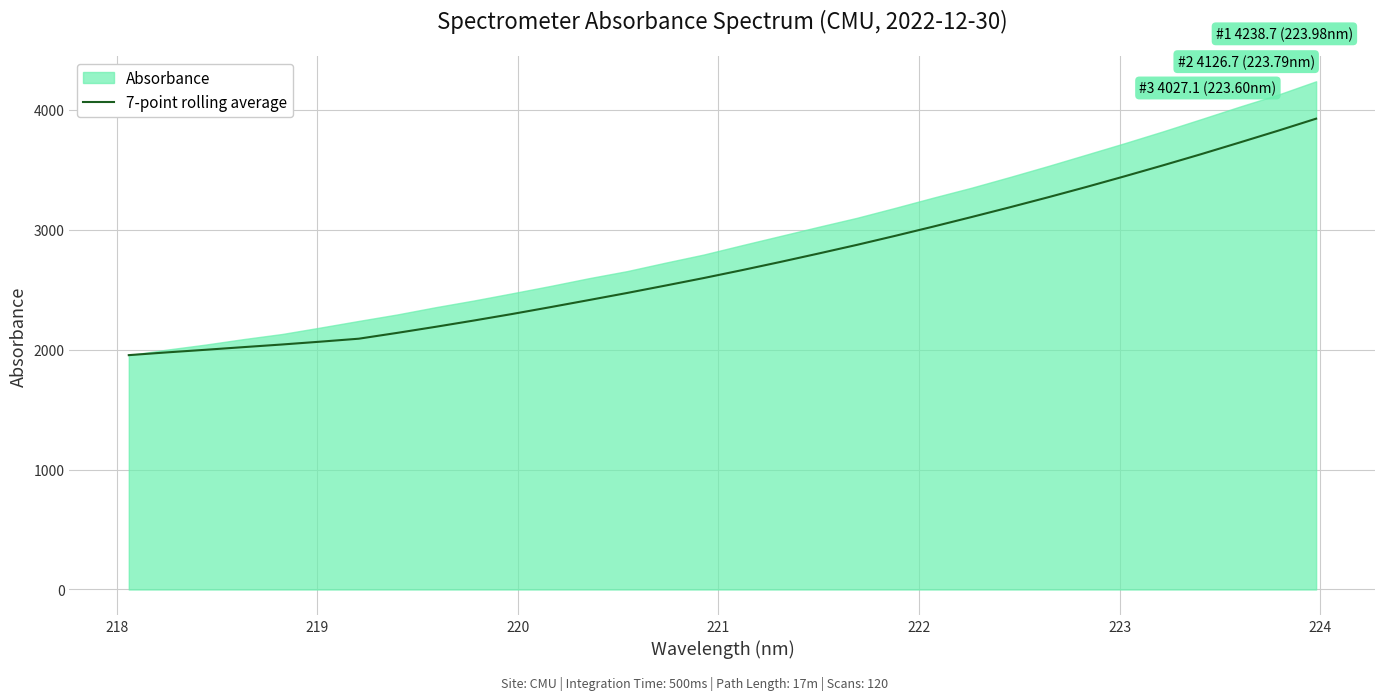

What is the highest value of the 7-point rolling average series?

3926.8